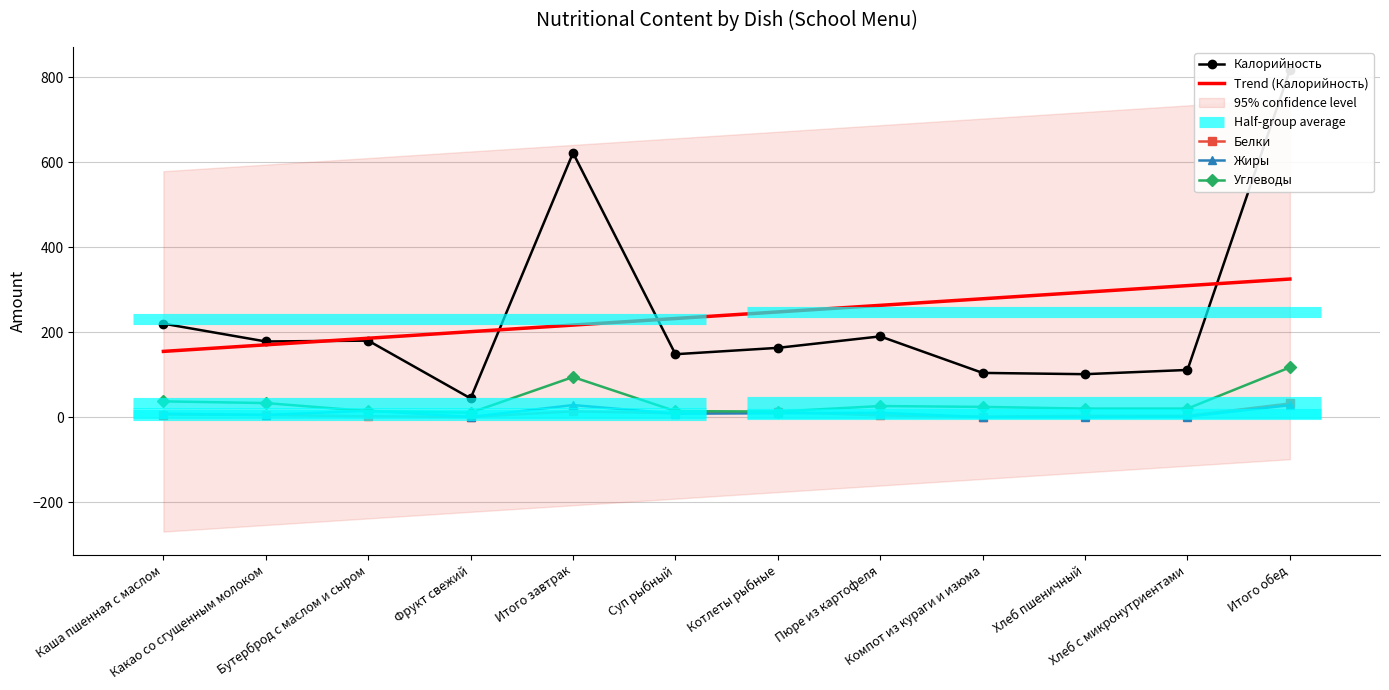

How many data points in Калорийность are less than 178?

6